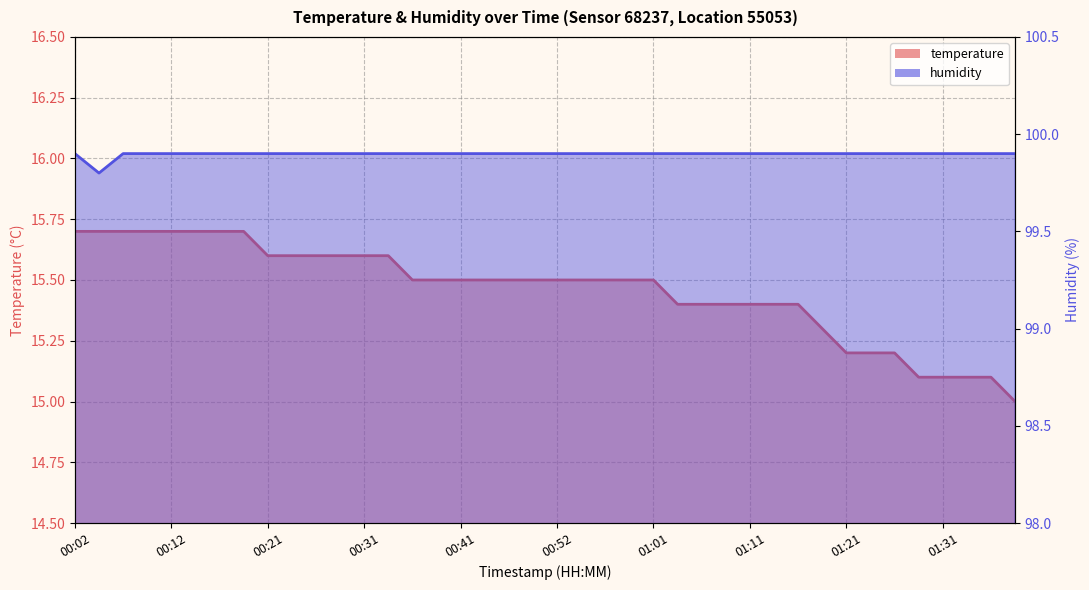

What is the total value across all series at 00:59?

115.4